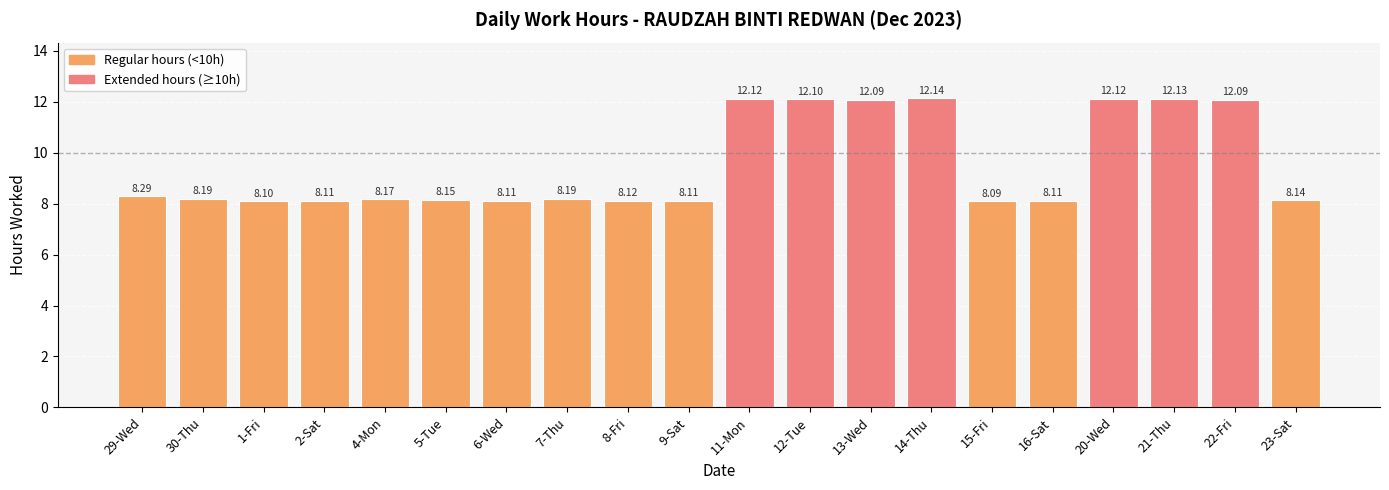

Between 20-Wed and 22-Fri, which is larger?

20-Wed